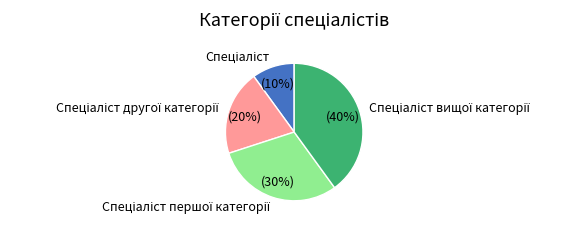

Does any single category account for the majority?

No